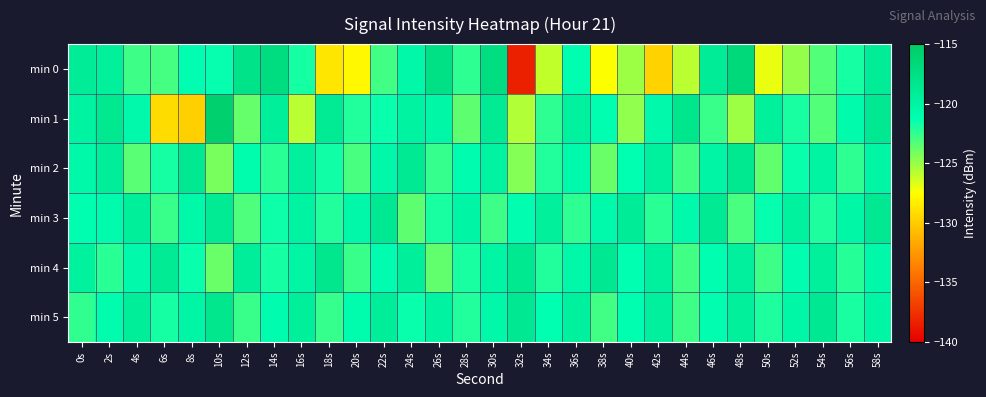

At how many categories does at least one series exceed -136?

30